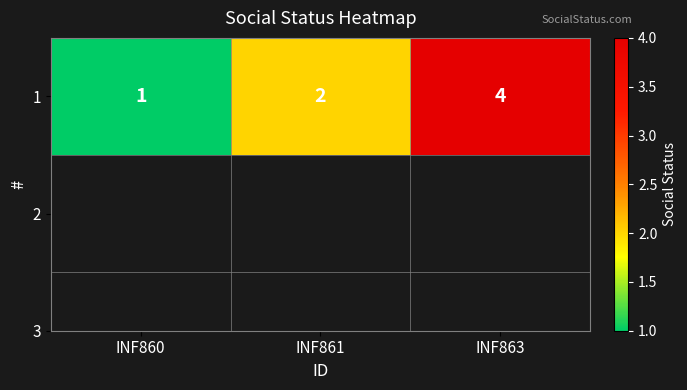

How many series are shown in this chart?

1